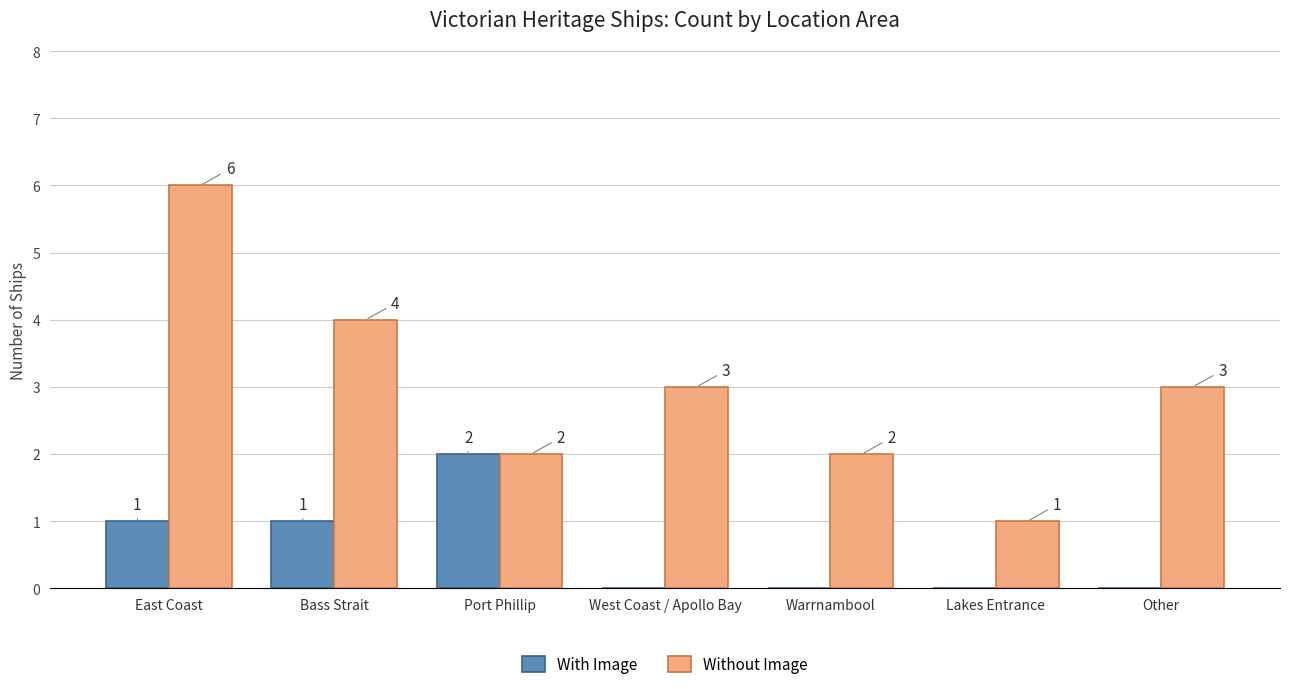

How many With Image values are between 0 and 1?

6